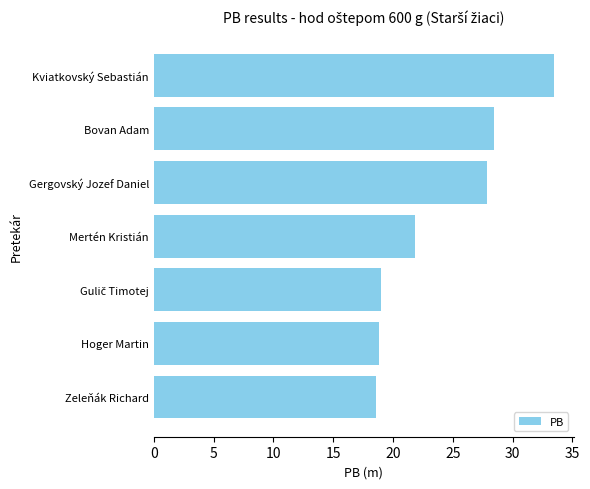

What is the sum of all values?

168.0